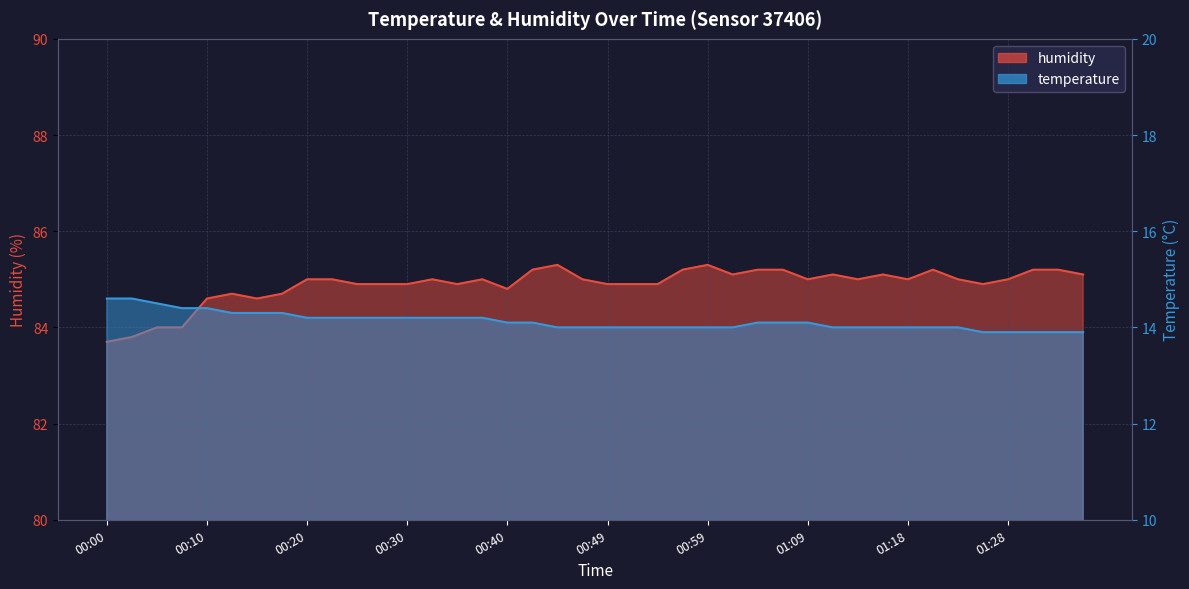

What is the label of the 40th point from the left?

01:36